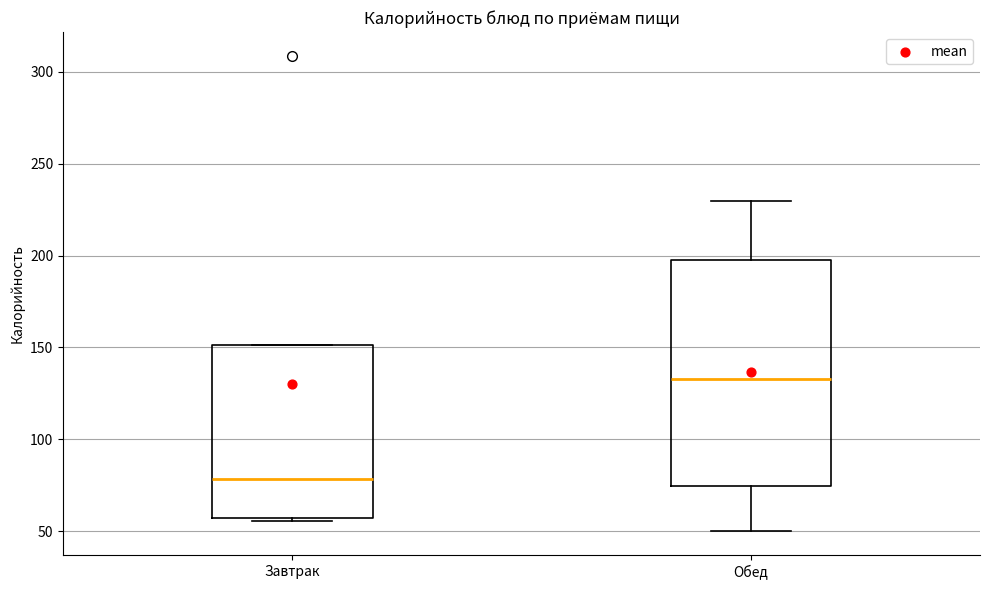

Reading left to right, transcribe this box plot: for each box, give where its median line is, the range the box spans, and where its two whiskers end, as read against the y-axis. The values are not printed on the chart, so give them approximately, as read against the axis.

Завтрак: median 80, box 55 to 150, whiskers 55 (just below the box's lower edge) to 150
Обед: median 135, box 75 to 200, whiskers 50 to 230